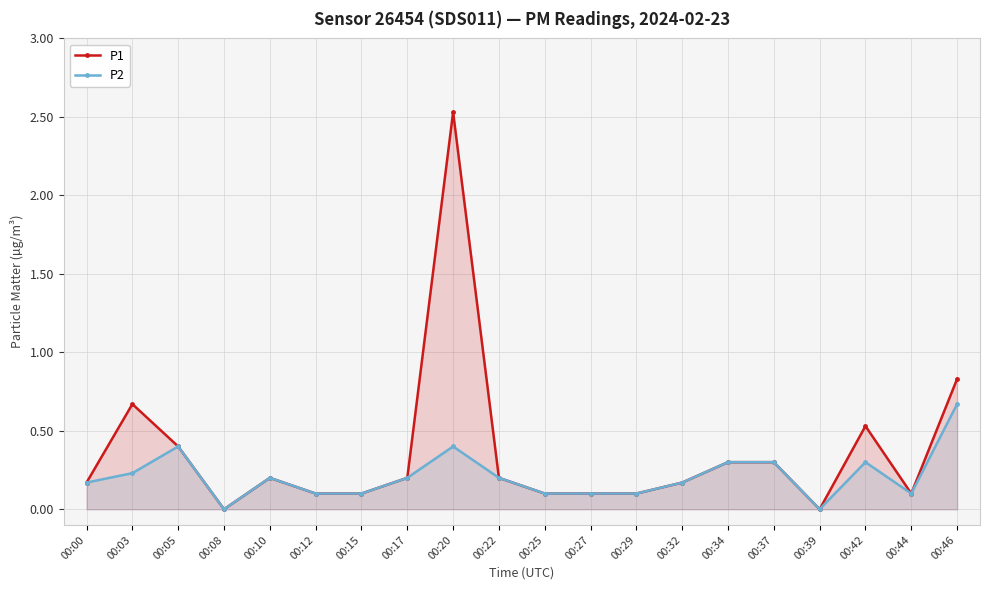

Which category has the highest value in the P1 series?

00:20